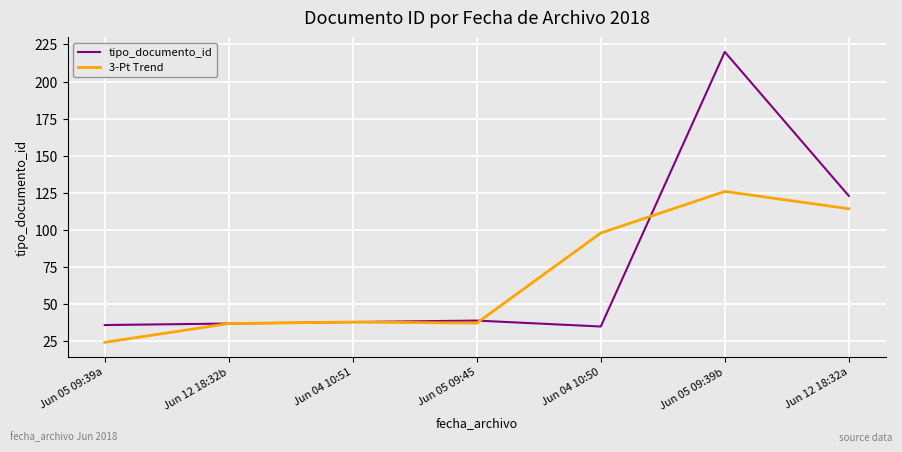

At which label does tipo_documento_id reach its peak?

Jun 05 09:39b